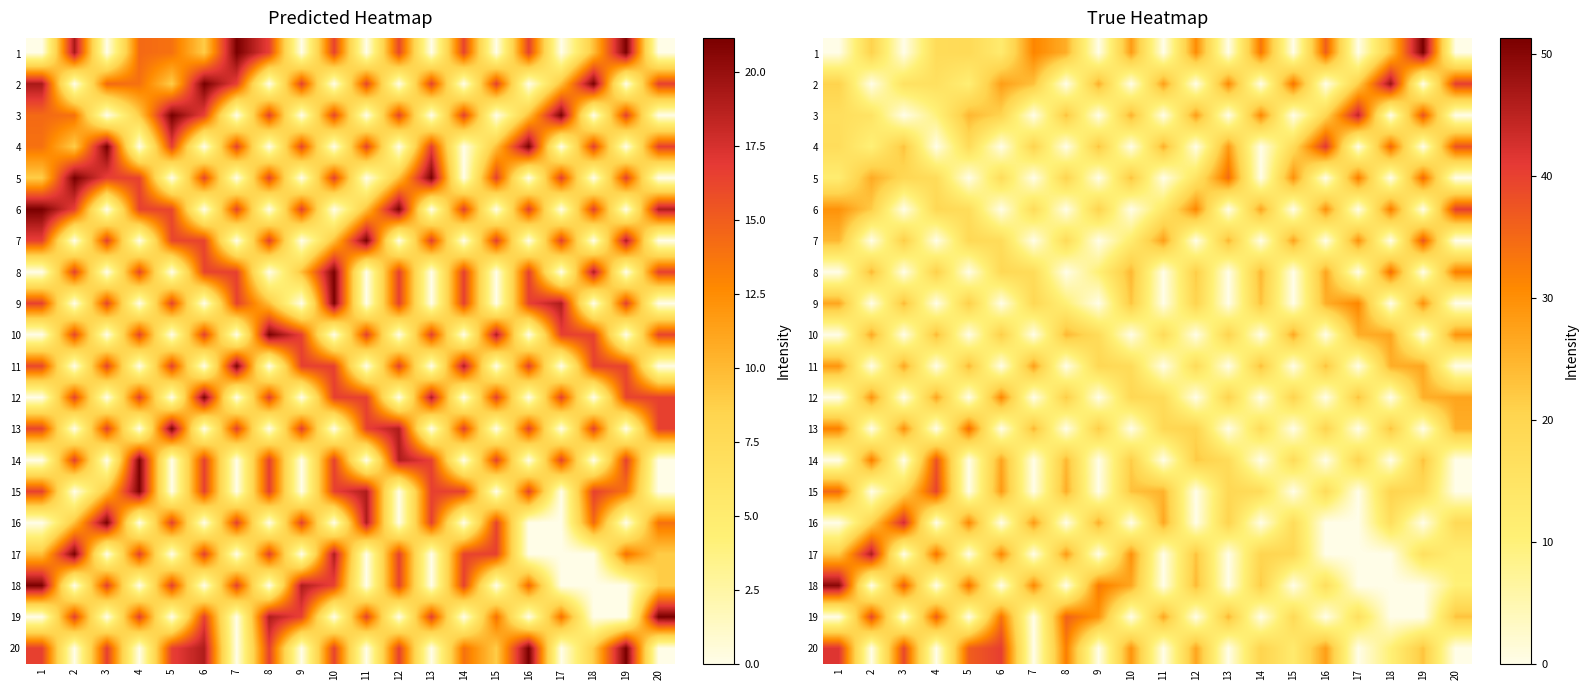

At which category is the sum across all series the highest?

1